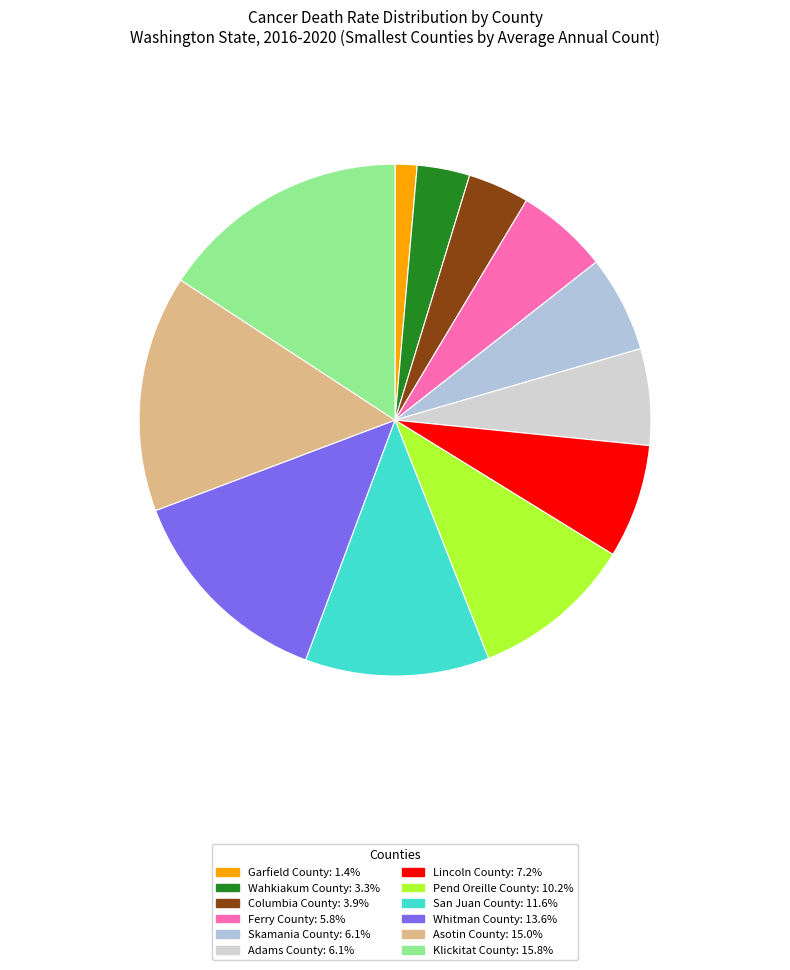

How much of the chart is everything except Whitman County?

86.4%